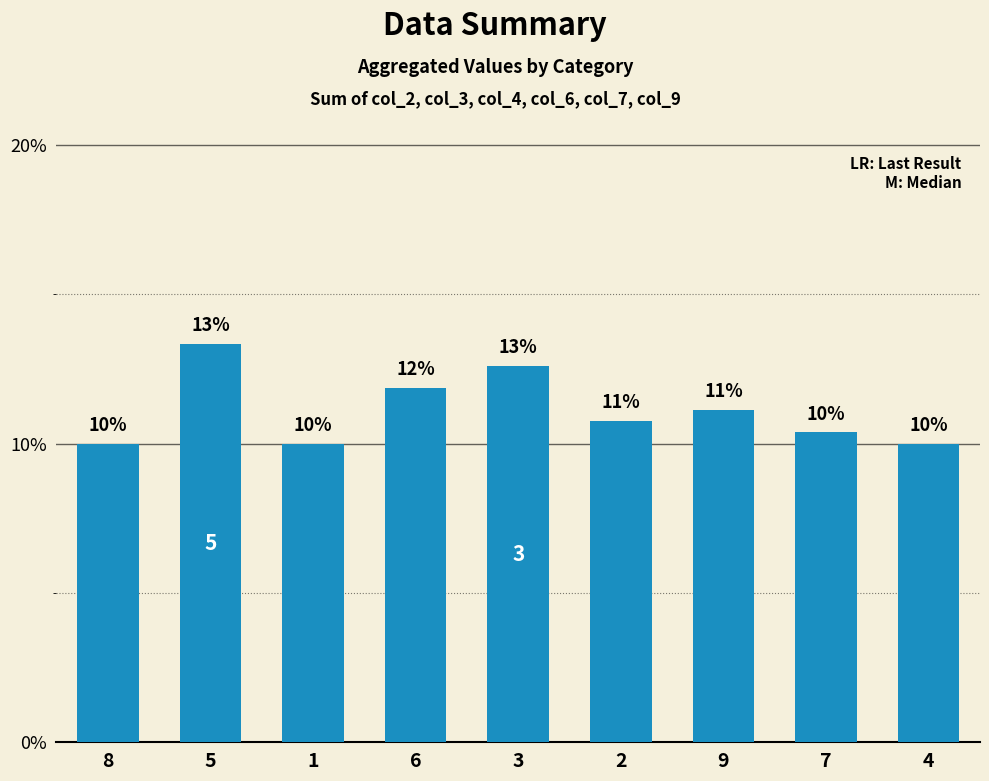

Does the chart contain any negative values?

No